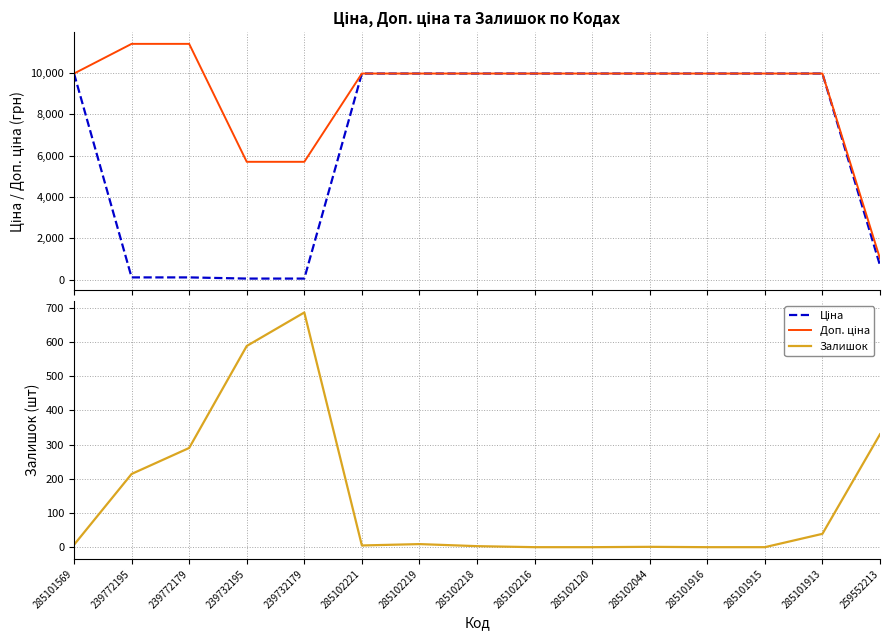

Is the value of Ціна at 285102120 greater than the value of Залишок at 285102216?

Yes